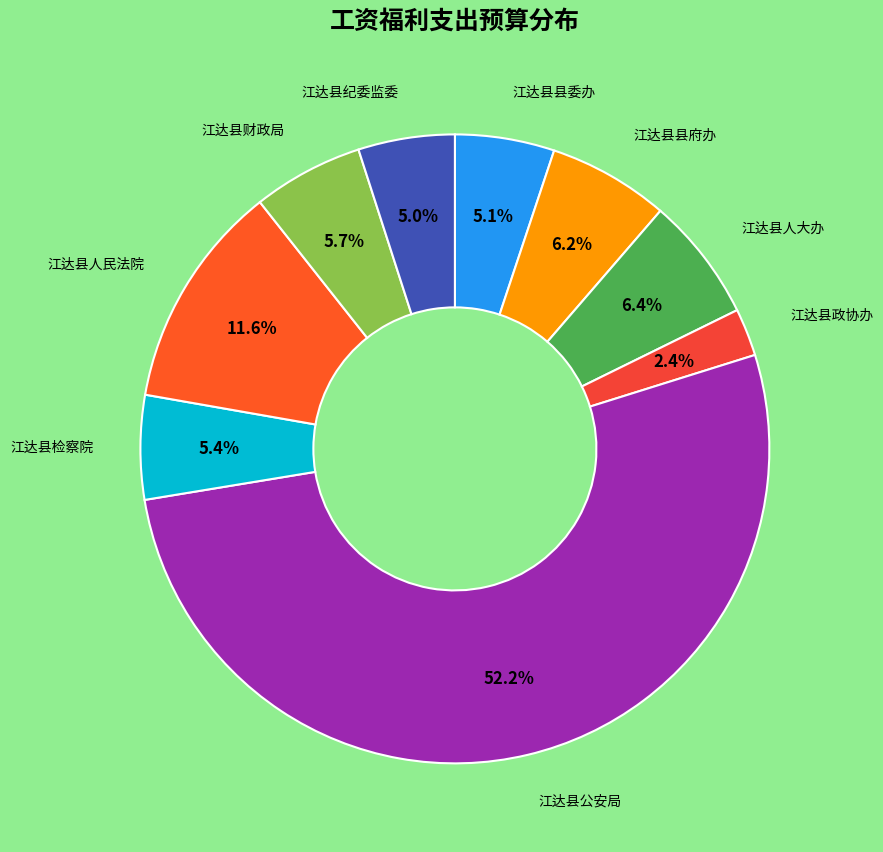

How many slices are in this pie chart?

9